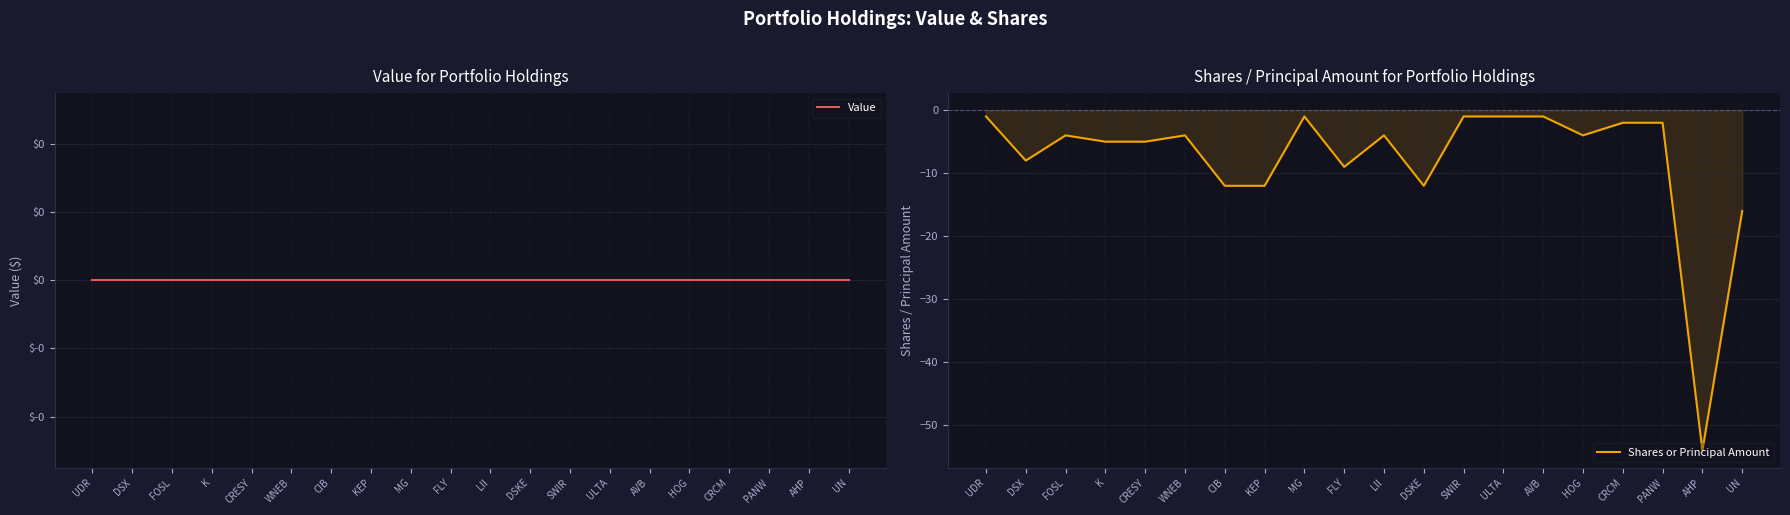

Reading left to right, transcribe all the data shown in this chart.

Value: 0	0	0	0	0	0	0	0	0	0	0	0	0	0	0	0	0	0	0	0
Shares or Principal Amount: -1	-8	-4	-5	-5	-4	-12	-12	-1	-9	-4	-12	-1	-1	-1	-4	-2	-2	-54	-16